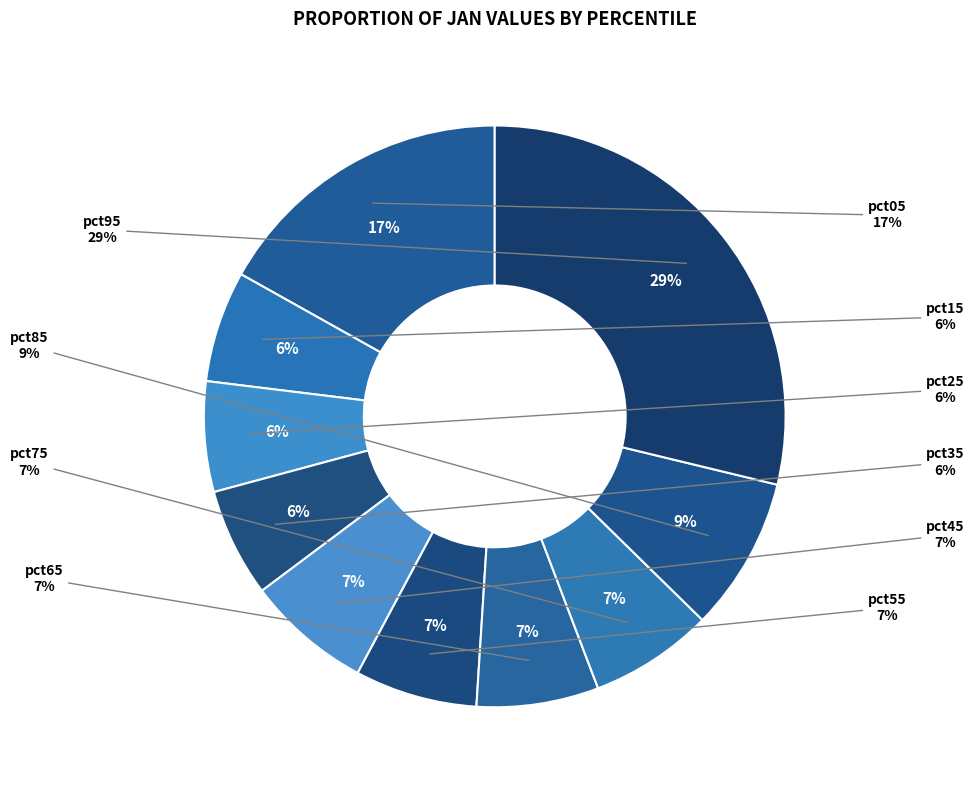

What portion of the pie excludes pct65?

93.2%